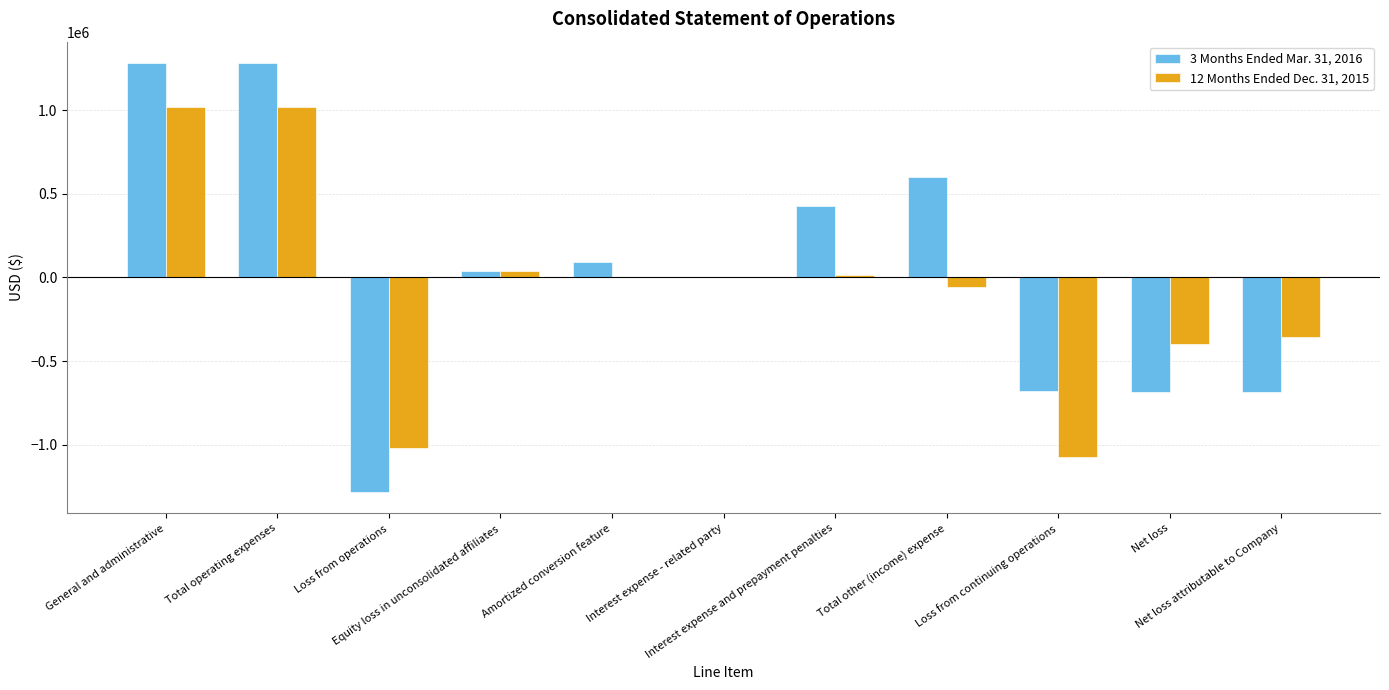

How many groups of bars are there?

11